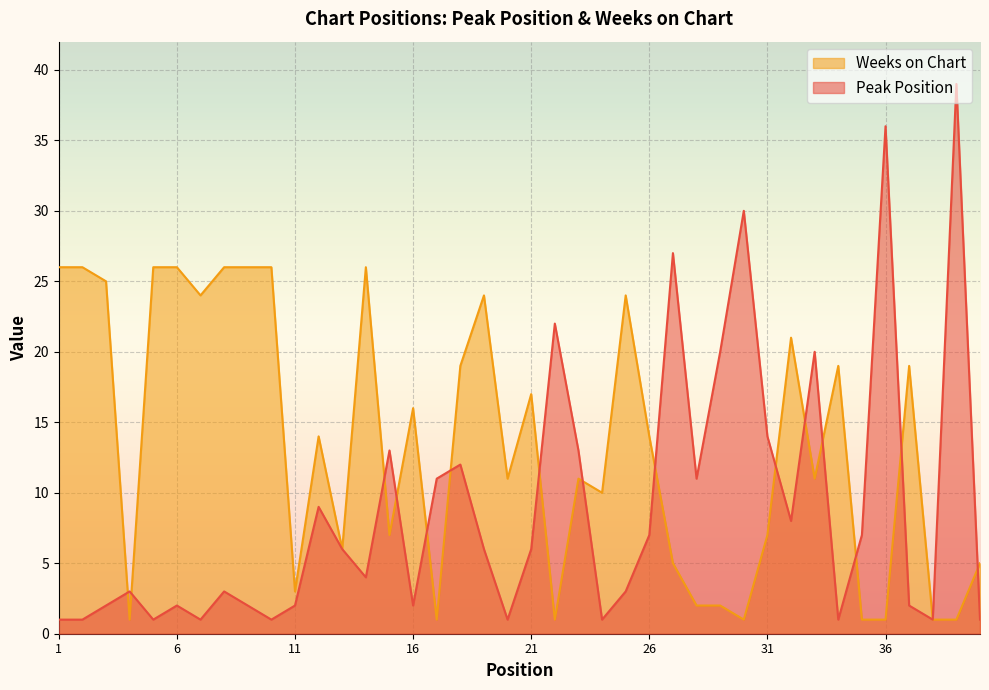

Where does the Peak Position series first go above 6?

12